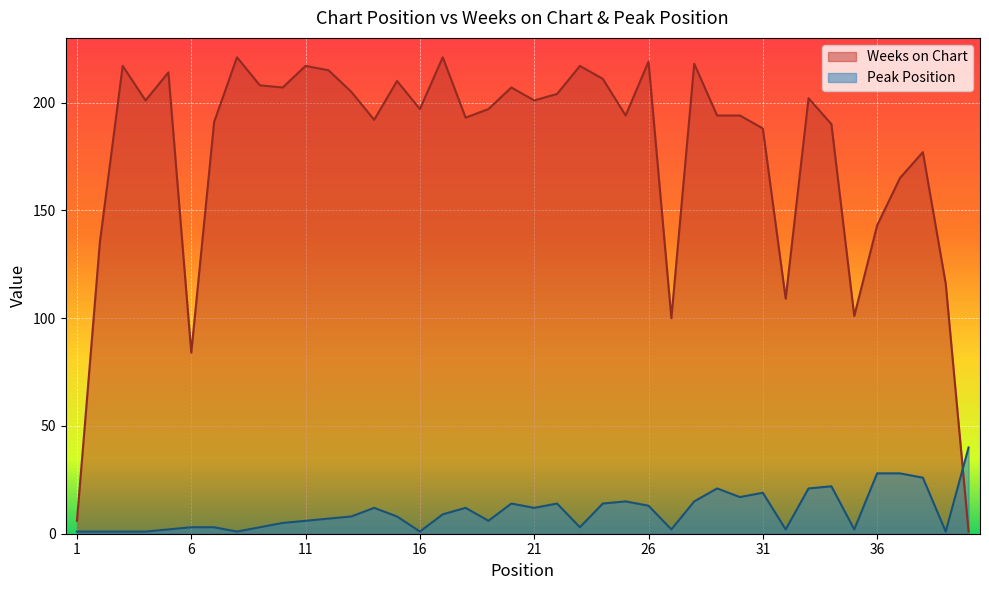

What is the minimum value shown in the chart?

1